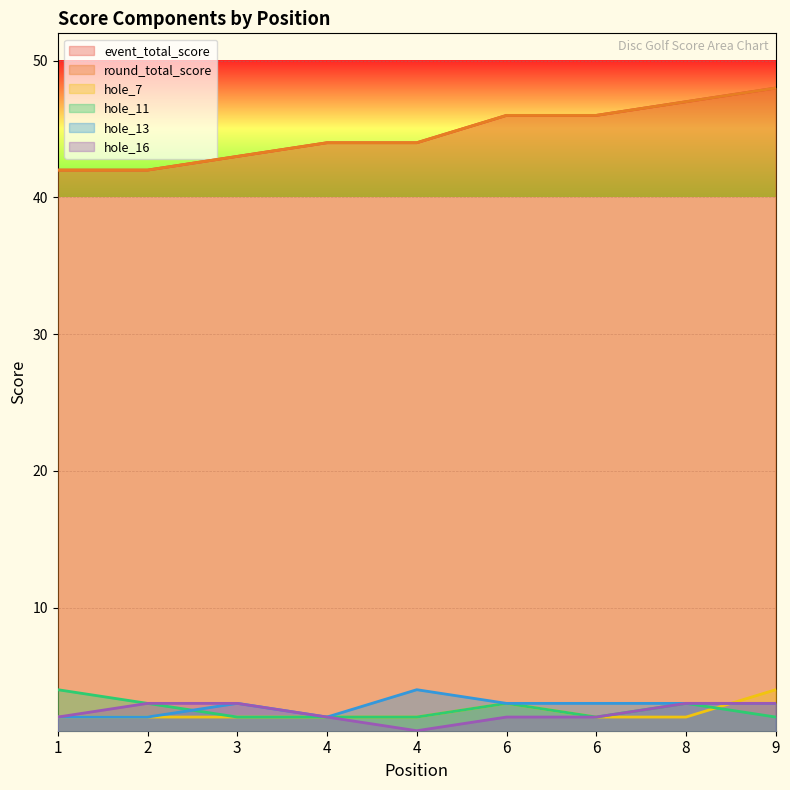

True or false: event_total_score and hole_16 cross at least once.

False